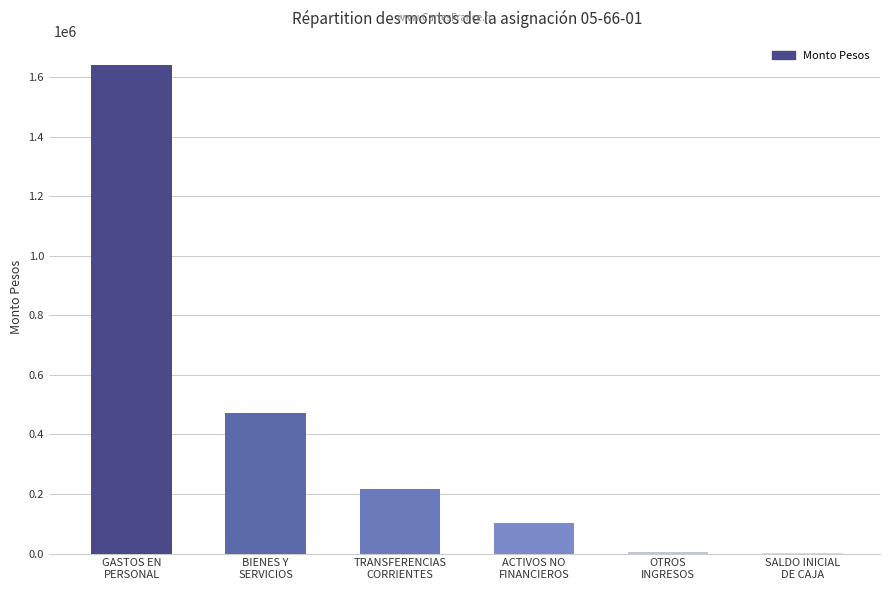

Which category has the highest value across all series?

GASTOS EN
PERSONAL